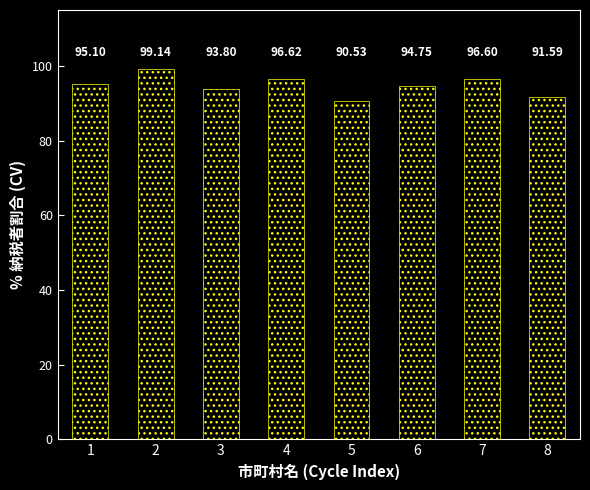

Are the bars horizontal?

No